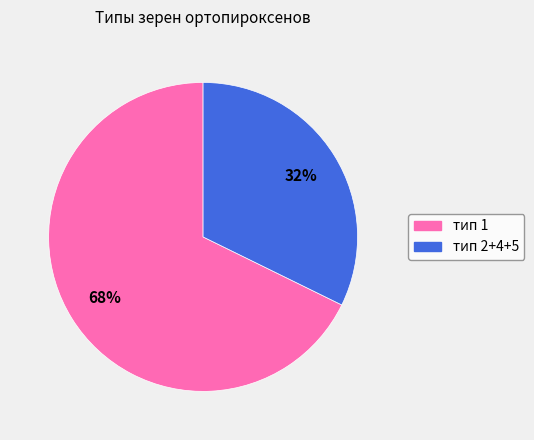

Do тип 1 and тип 2+4+5 together represent more than half of the pie?

Yes